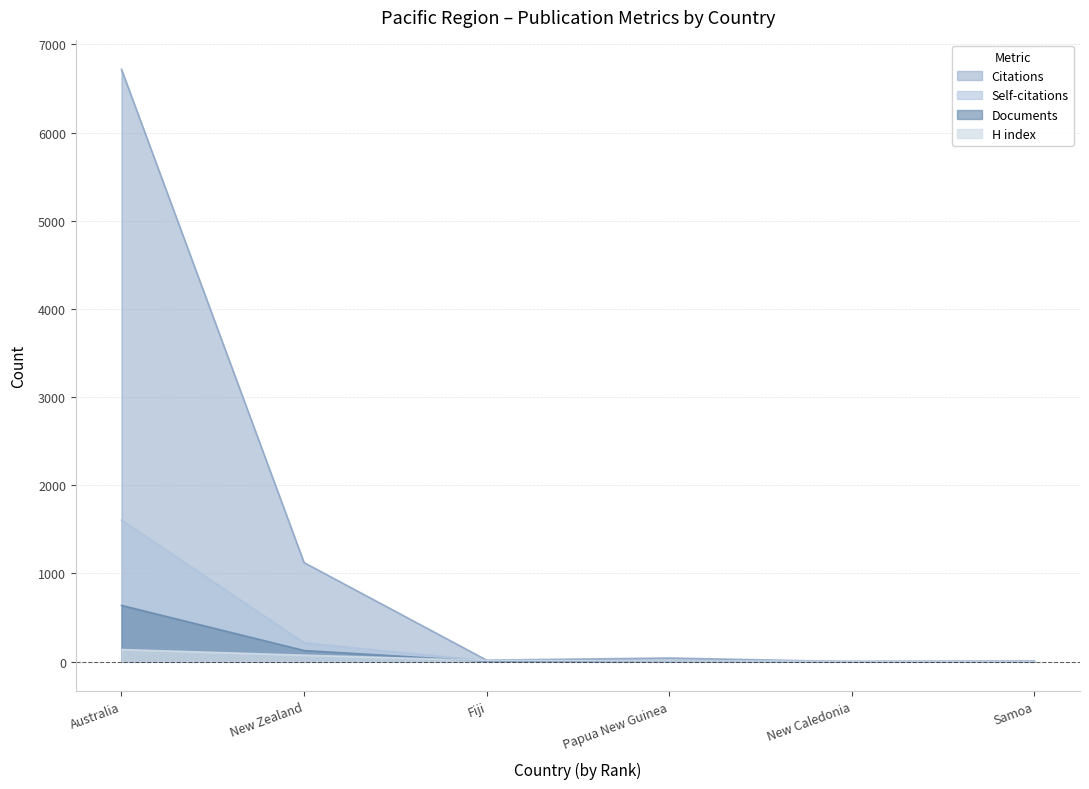

What are all the series names shown in the legend?

Citations, Self-citations, Documents, H index